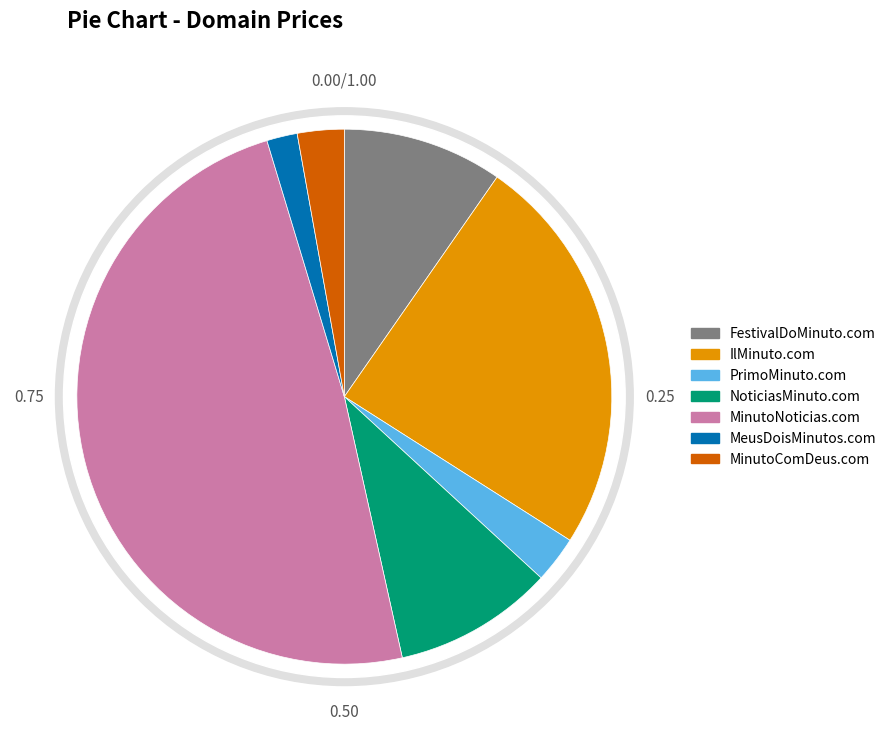

Does MeusDoisMinutos.com represent more than half of the total?

No